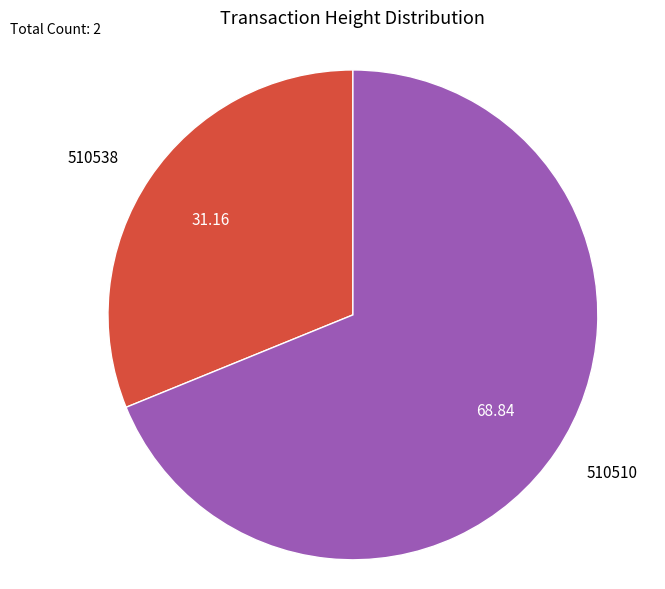

Is there any slice that represents more than half of the pie?

Yes